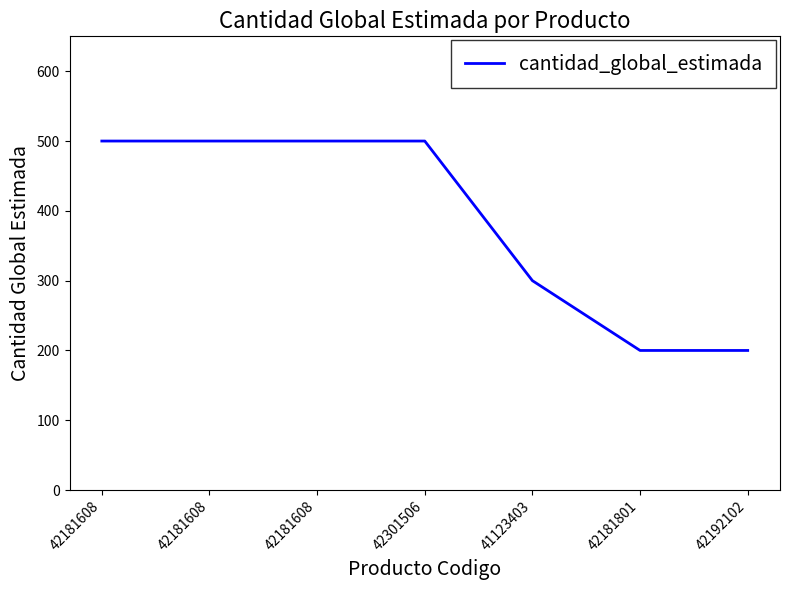

What is the label of the 7th point from the left?

42192102